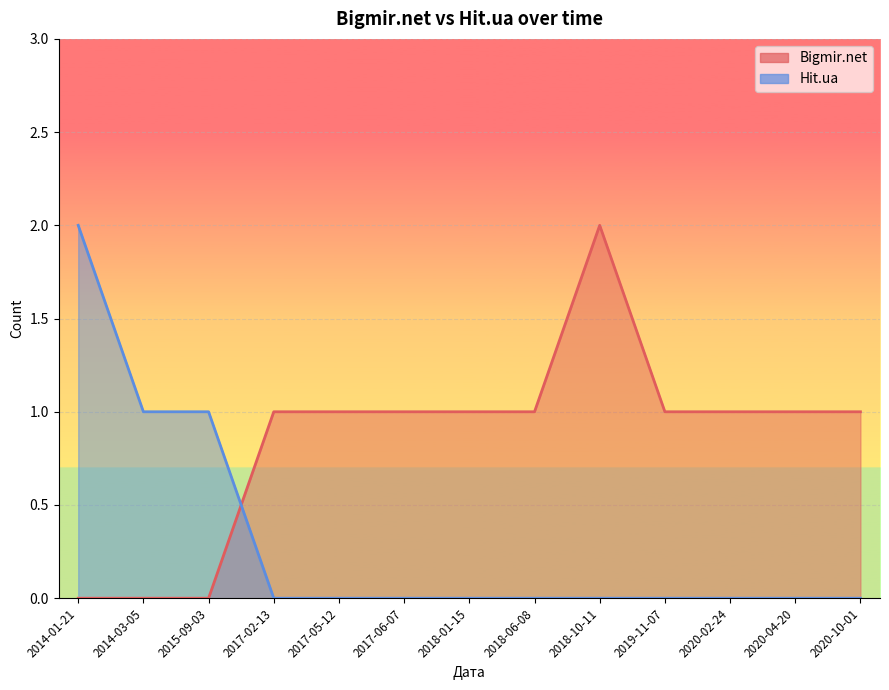

What position from the right is 2015-09-03?

11